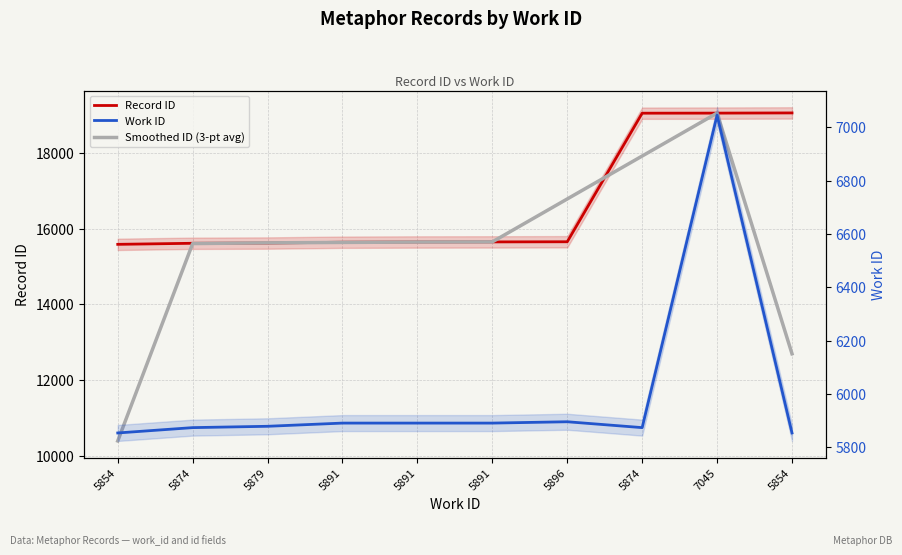

The value of Smoothed ID (3-pt avg) at 5874 is 15606.7. True or false?

True